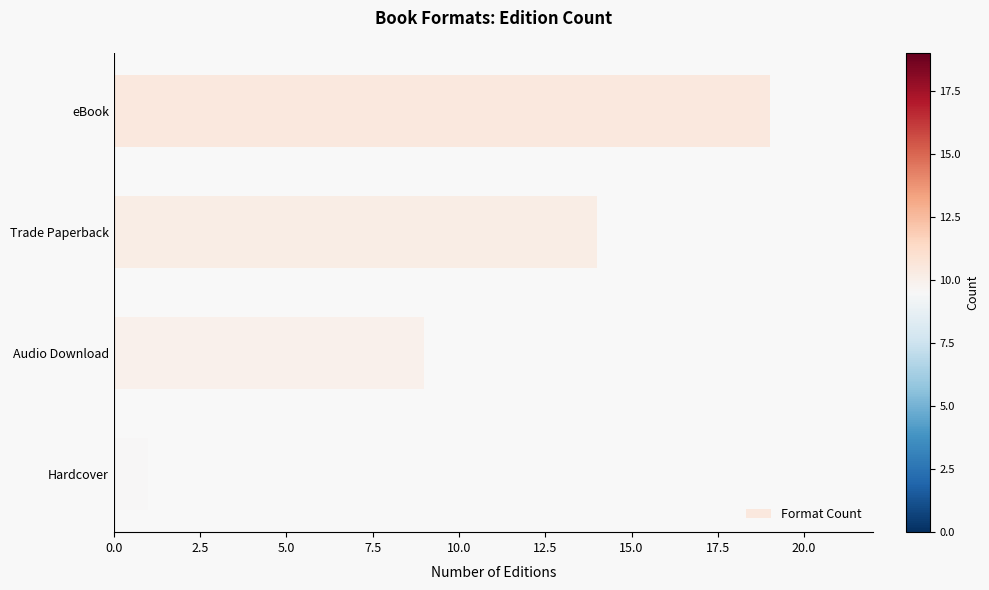

What is the label of the 4th bar from the top?

Hardcover